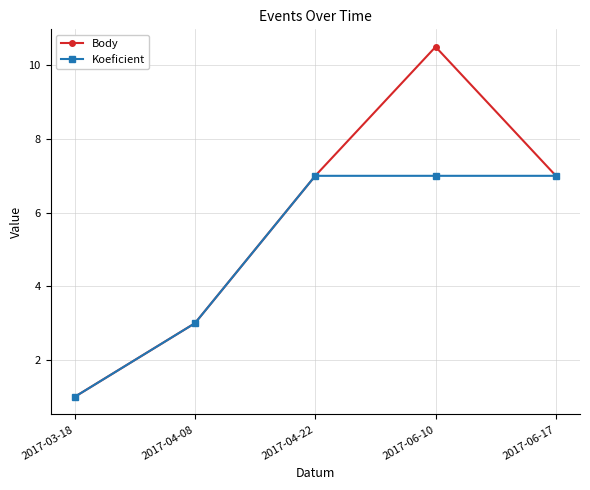

What is the label of the 3rd point from the left?

2017-04-22